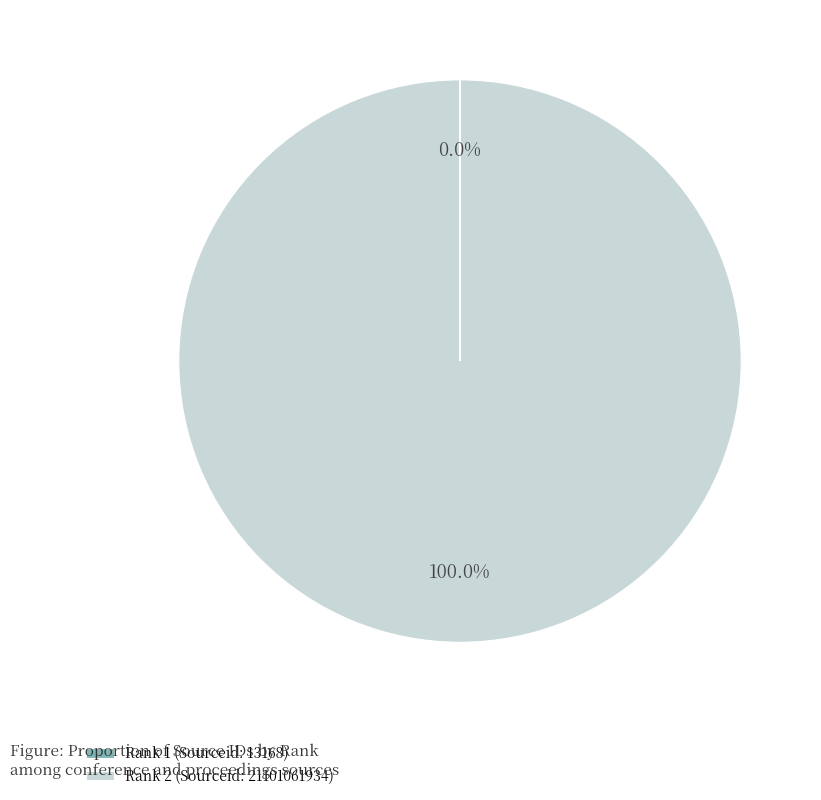

What is the largest slice in the pie chart?

Rank 2 (Sourceid: 21101061934)